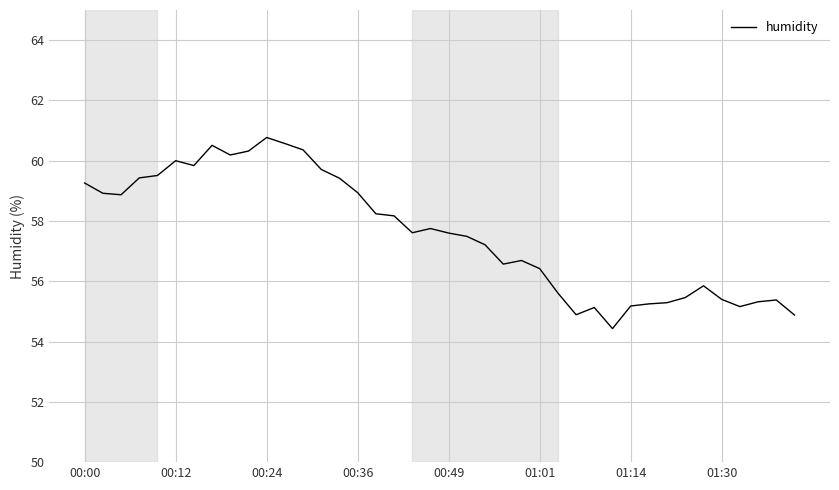

What is the maximum value shown in the chart?

60.8